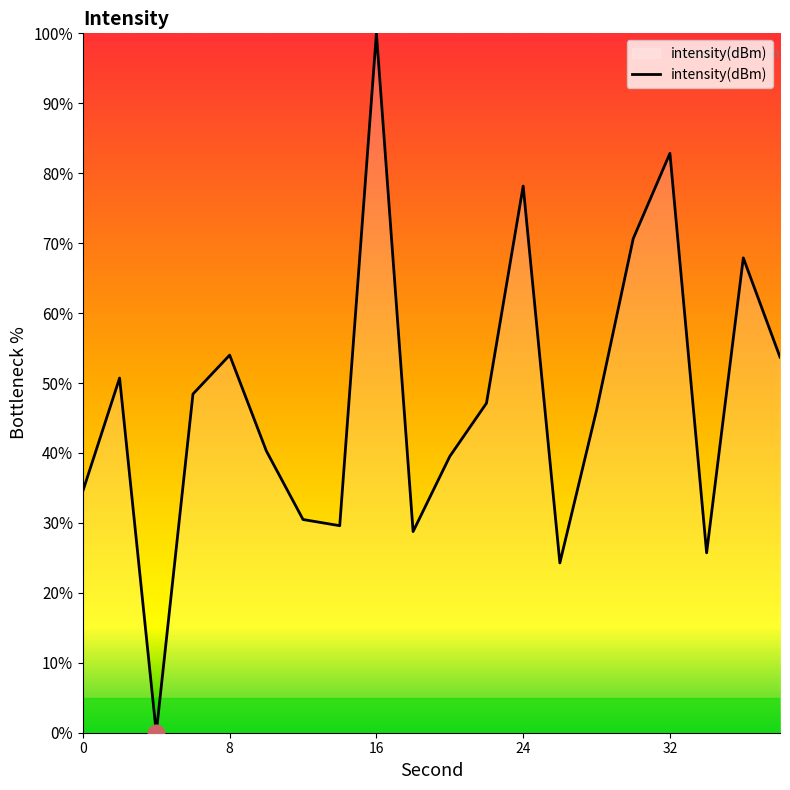

What is the difference between the maximum and minimum values?

100.0